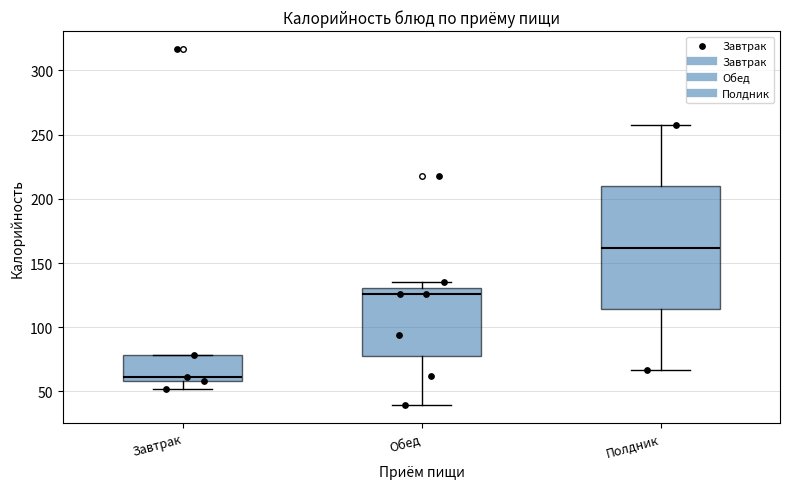

Where is the lower edge of the box for Завтрак on the y-axis? The values are not printed on the chart, so give them approximately, as read against the axis.

60